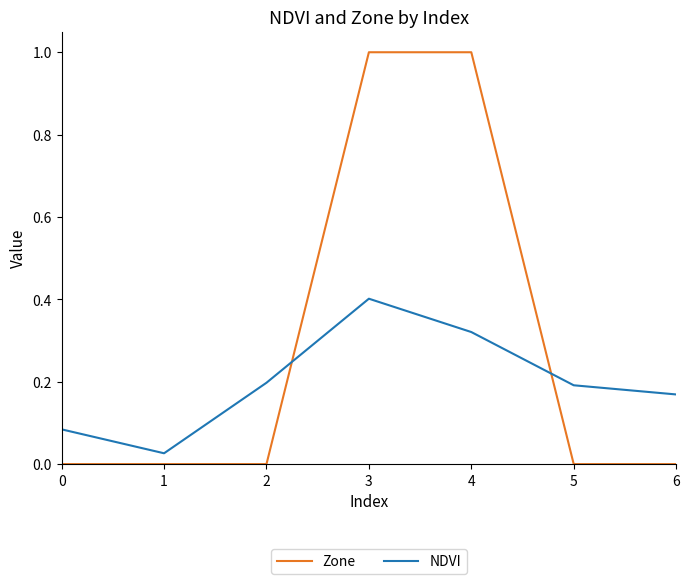

Which series changed the most between 2 and 6?

NDVI